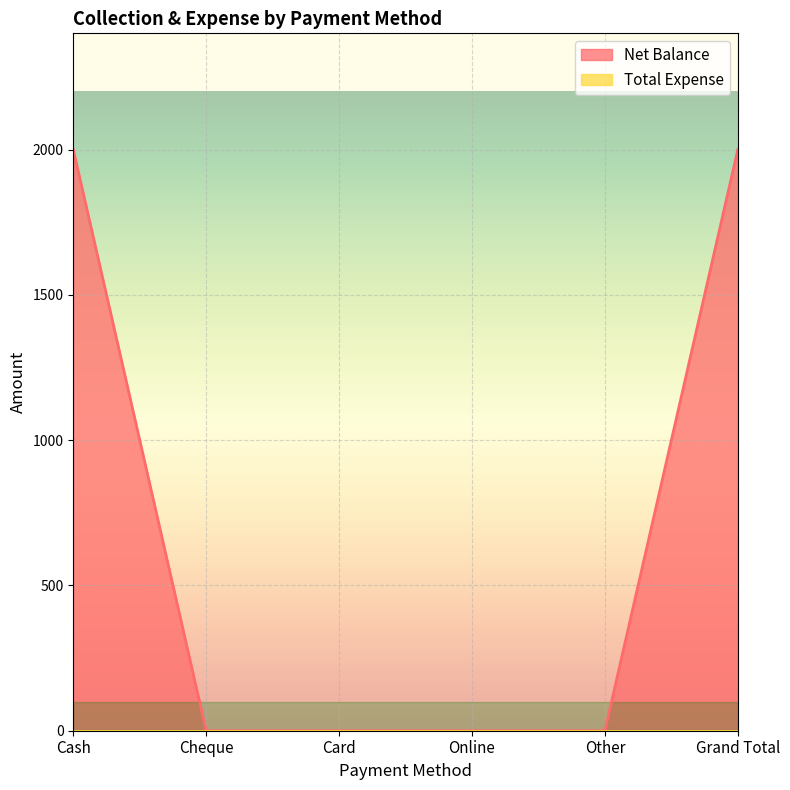

What is the label of the 2nd point from the right?

Other